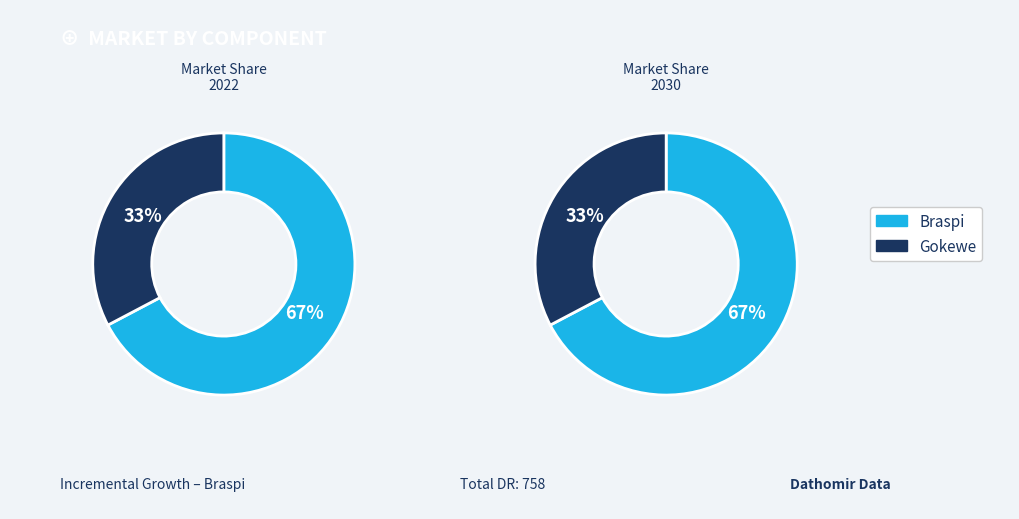

What is the smallest slice in the pie chart?

Gokewe